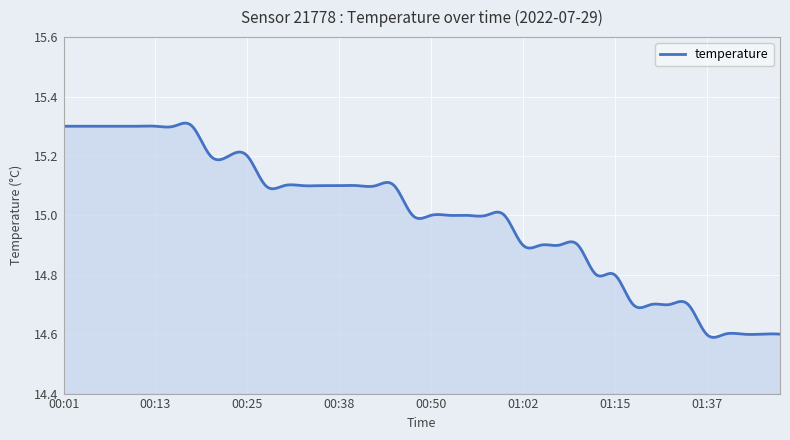

What is the difference between the maximum and minimum values?

0.7